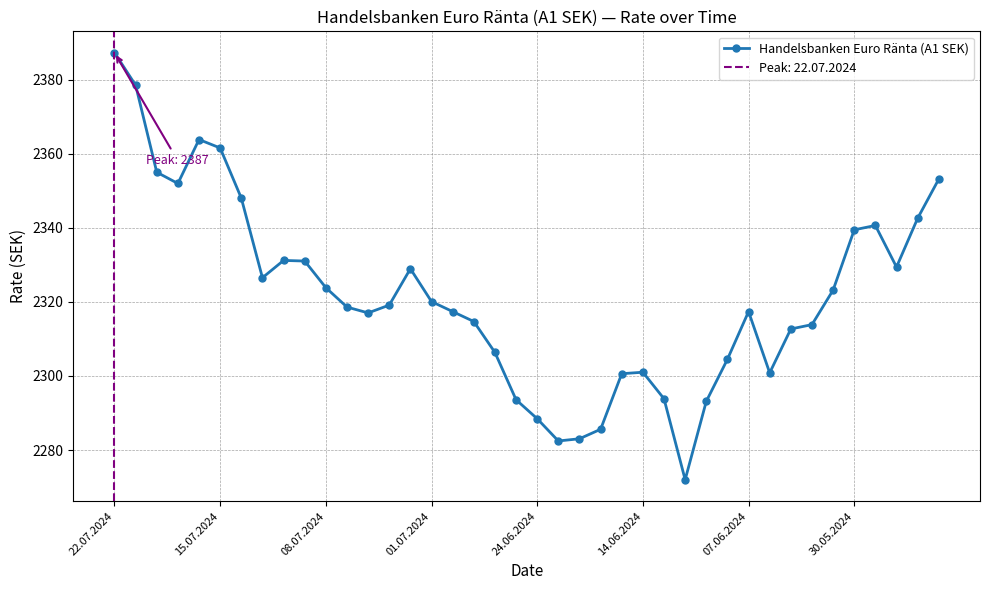

True or false: Handelsbanken Euro Ränta (A1 SEK) has more than 2 points higher than both neighbors.

True